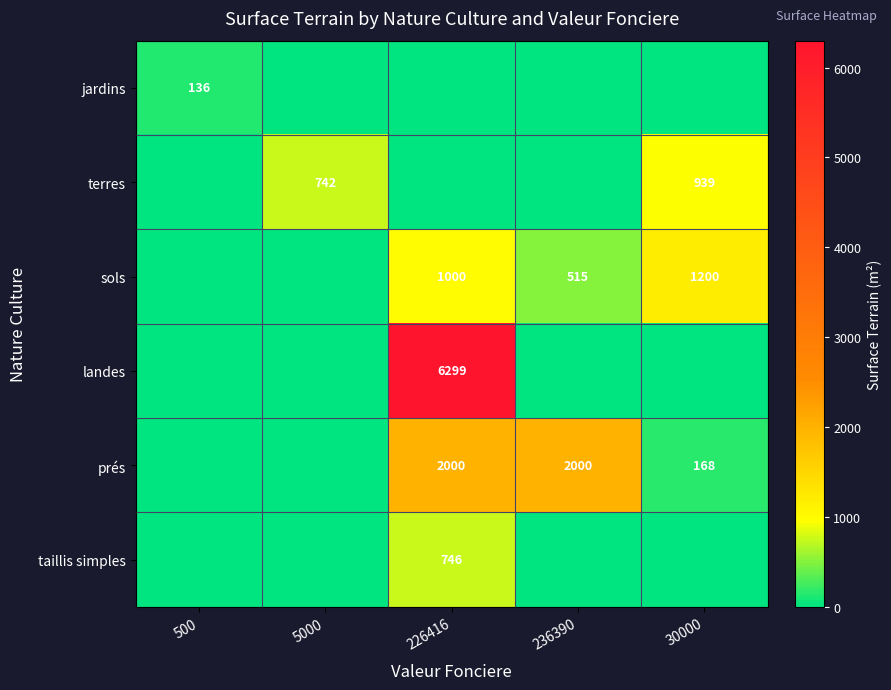

True or false: sols has a value of 1200 at 30000.

True